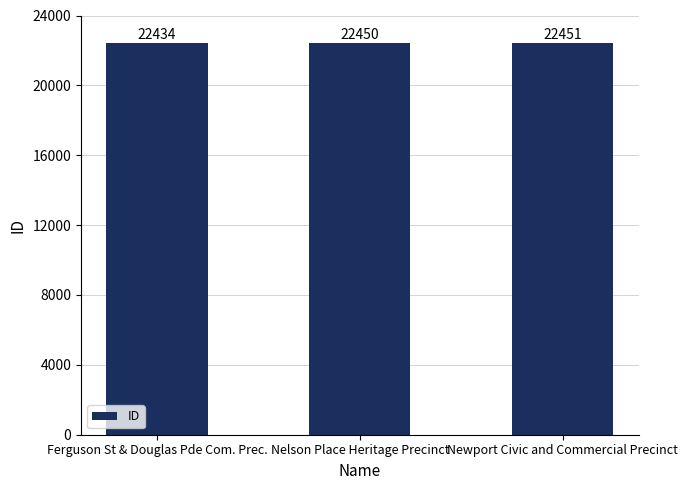

What is the greatest value displayed?

22451